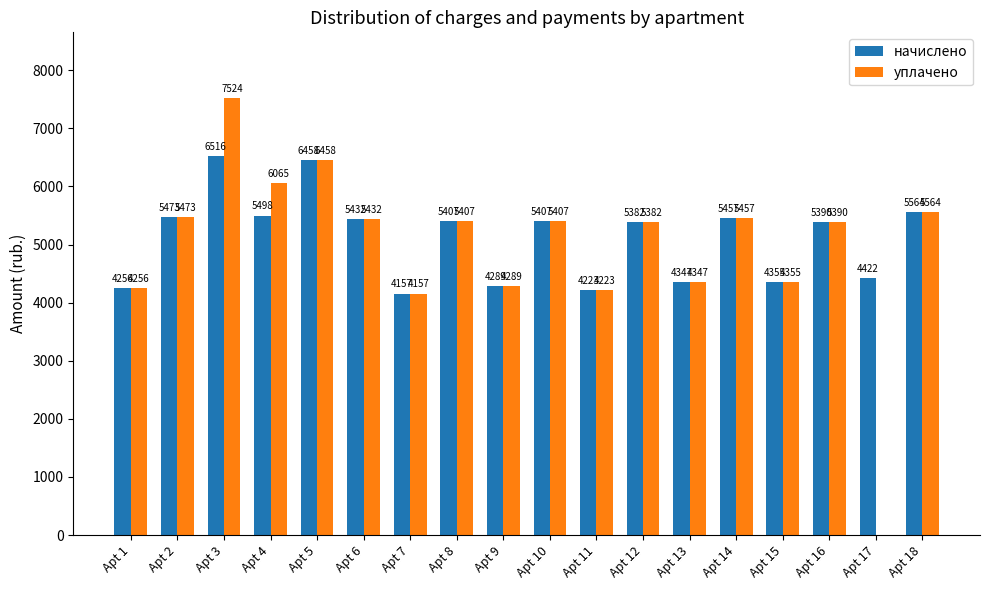

How many positive values does the уплачено series have?

17